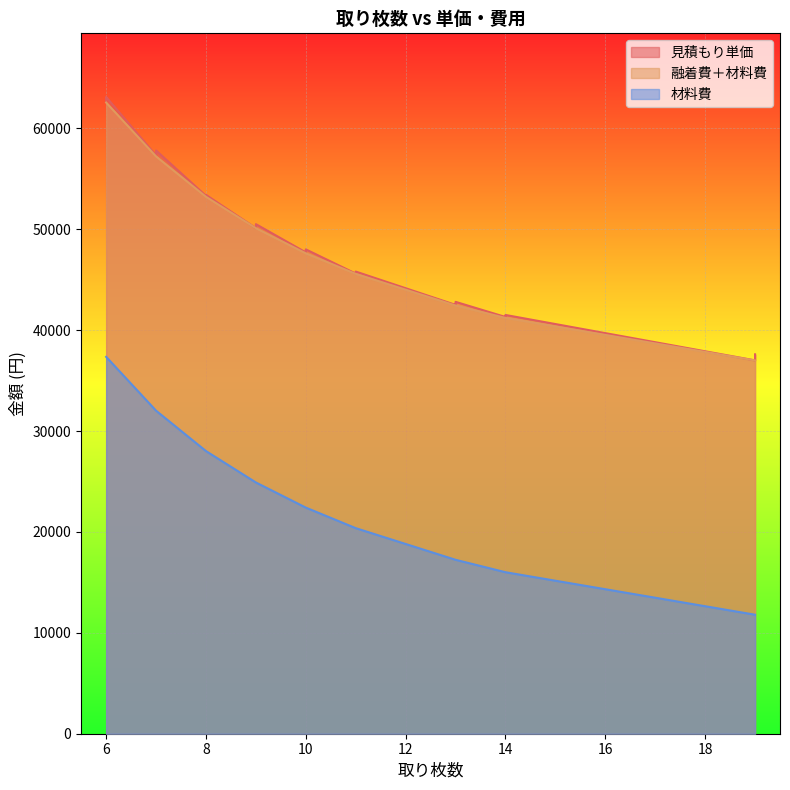

At which label does 材料費 reach its peak?

6